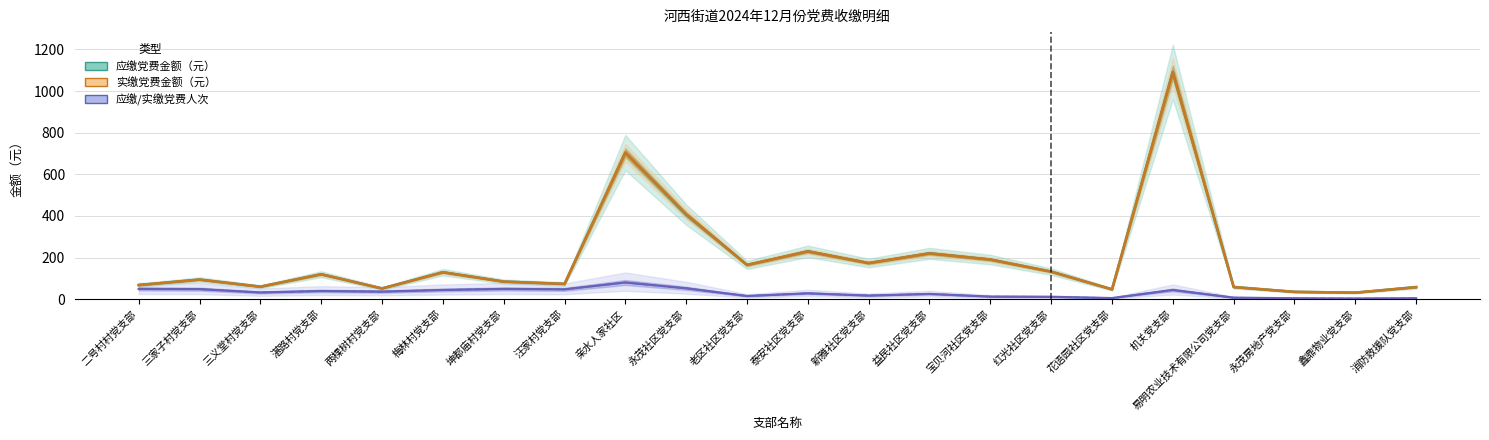

What is the label of the 22nd point from the left?

消防救援队党支部